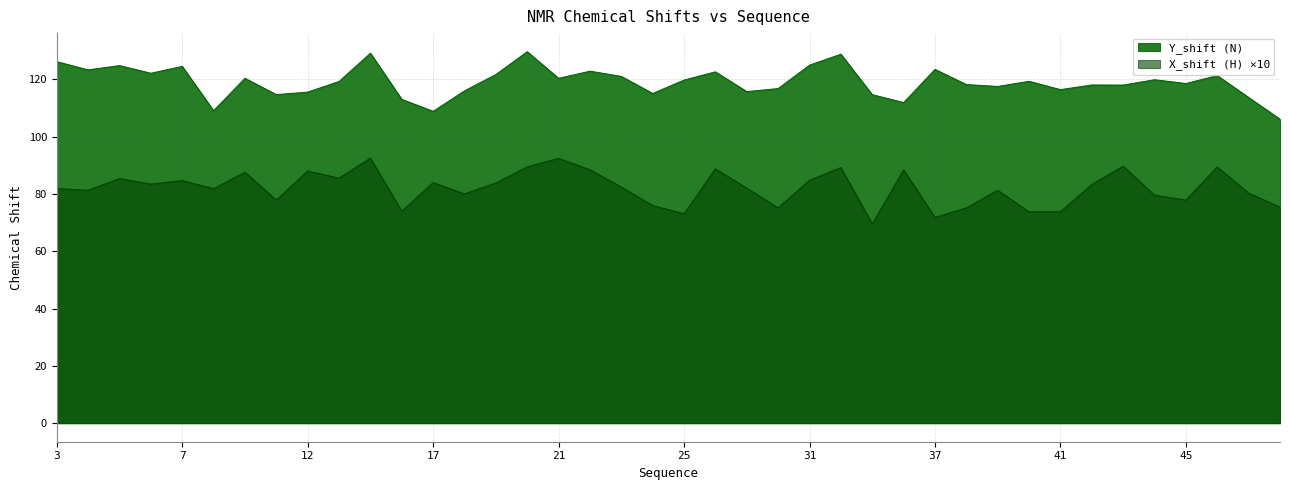

What value does the Y_shift series have at 13?

119.3